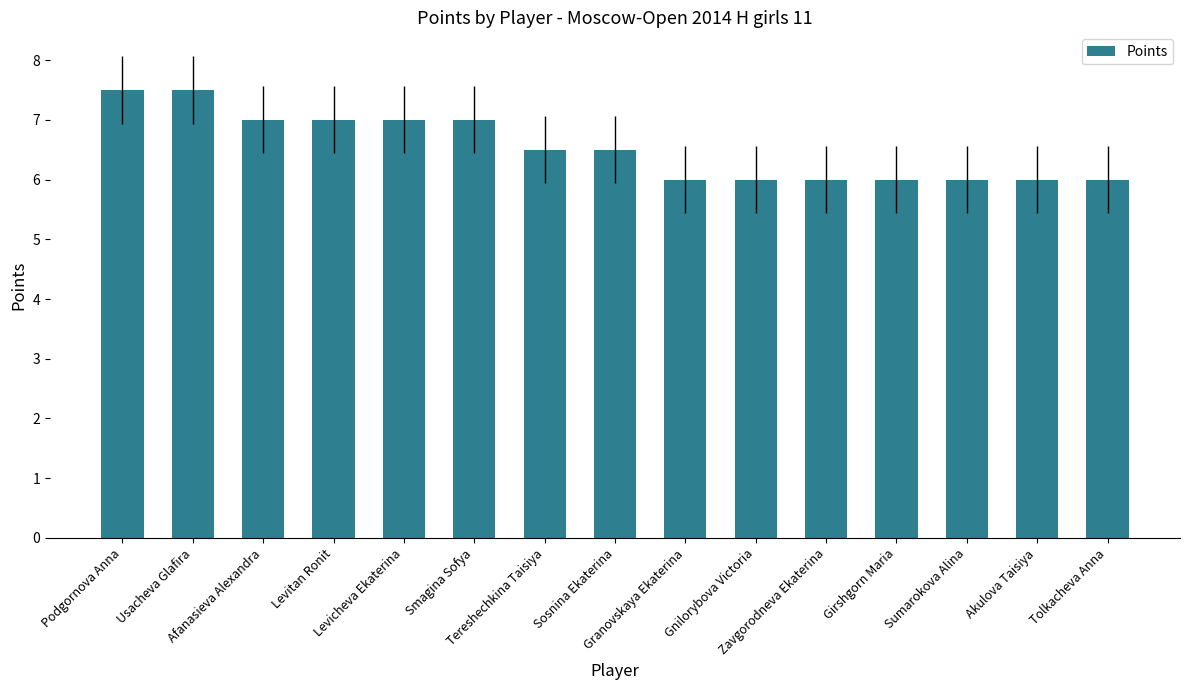

What is the value of the 10th bar from the left?

6.0